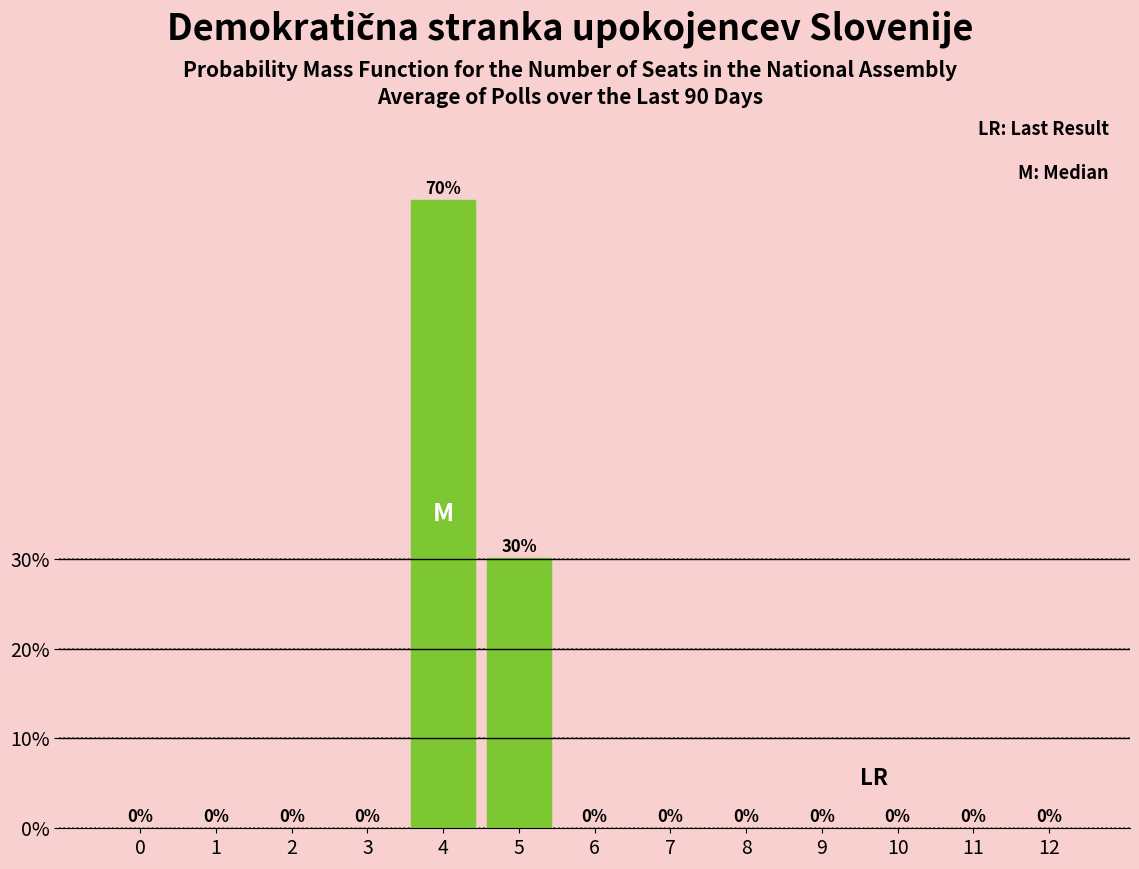

Over which range of the x-axis is the bar tallest?

3.5 to 4.5